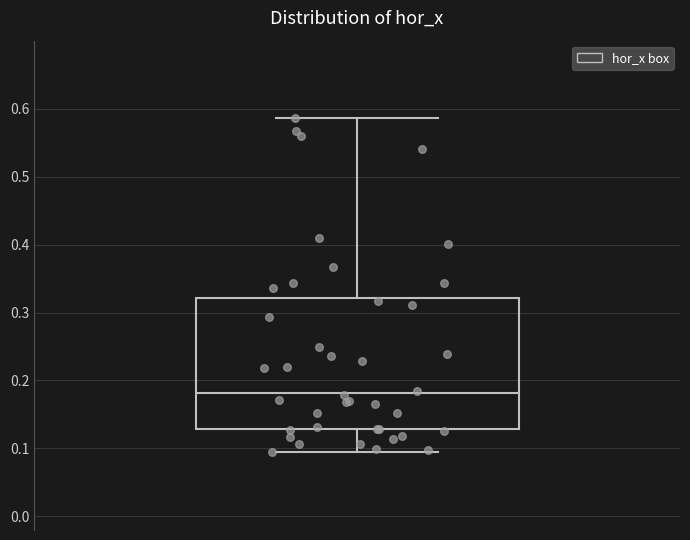

Transcribe this box plot: give where the median line is, the range the box spans, and where the two whiskers end, as read against the y-axis. The values are not printed on the chart, so give them approximately, as read against the axis.

median 0.18, box 0.13 to 0.32, whiskers 0.10 to 0.59